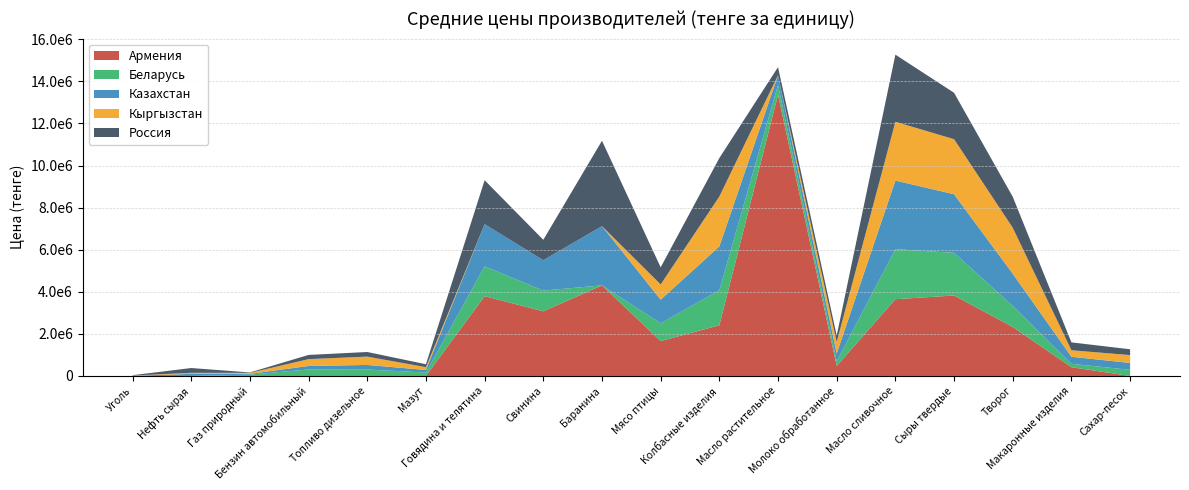

Reading right to left, what are all the values shown in this chart?

Армения: 0.0	417113.5	2329021.3	3823846.6	3648038.7	475566.5	13363505.2	2408337.1	1658034.2	4304476.4	3071871.4	3792677.3	0.0	0.0	0.0	0.0	0.0	0.0
Беларусь: 291568.2	161265.1	998828.8	2027462.1	2377292.4	221515.1	468651.5	1662490.9	845936.4	0.0	985362.1	1417400.0	164556.1	305269.7	308853.0	64533.3	0.0	0.0
Казахстан: 326839.0	334066.0	1530615.0	2784647.0	3261384.0	371714.0	459621.0	2085695.0	1122455.0	2815703.0	1444781.0	2001483.0	121043.0	218972.0	165753.0	36202.0	99891.0	9810.0
Кыргызстан: 373777.8	310111.1	2183528.2	2616388.9	2791714.2	546379.0	0.0	2370611.1	722222.2	0.0	0.0	0.0	133333.3	396088.9	324788.9	47867.2	49529.2	9576.7
Россия: 276376.2	373087.0	1473116.1	2204470.6	3191452.4	305979.5	385049.5	1829453.5	813861.8	4058705.2	969211.6	2090745.8	138586.8	218685.3	200420.0	19593.6	227803.4	17755.0